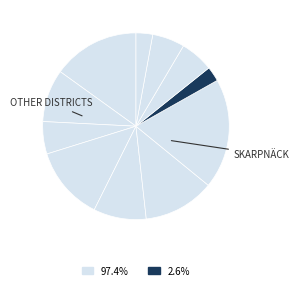

Count the number of slices in the pie.

11